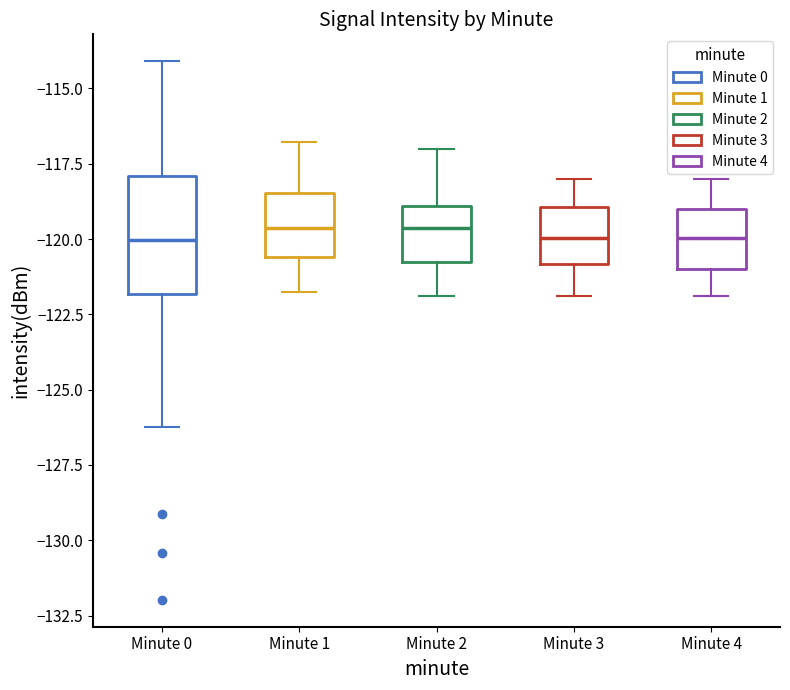

Reading left to right, transcribe this box plot: for each box, give where its median line is, the range the box spans, and where its two whiskers end, as read against the y-axis. The values are not printed on the chart, so give them approximately, as read against the axis.

Minute 0: median -120.0, box -122.0 to -118.0, whiskers -126.0 to -114.0
Minute 1: median -119.5, box -120.5 to -118.5, whiskers -121.5 to -117.0
Minute 2: median -119.5, box -121.0 to -119.0, whiskers -122.0 to -117.0
Minute 3: median -120.0, box -121.0 to -119.0, whiskers -122.0 to -118.0
Minute 4: median -120.0, box -121.0 to -119.0, whiskers -122.0 to -118.0